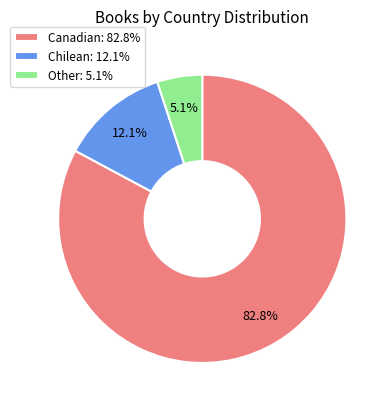

To the nearest percent, what percentage of the pie is Canadian?

83%